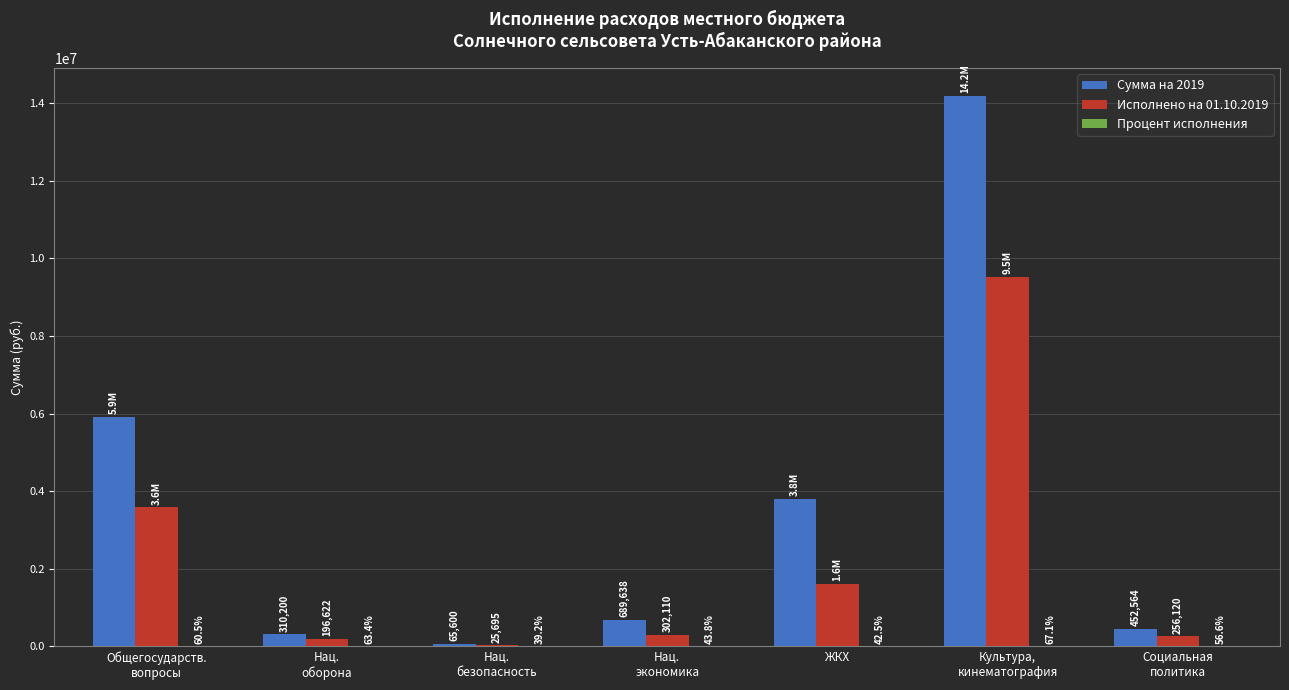

At which label is Исполнено на 01.10.2019 closest to 4772696?

Общегосударств.
вопросы